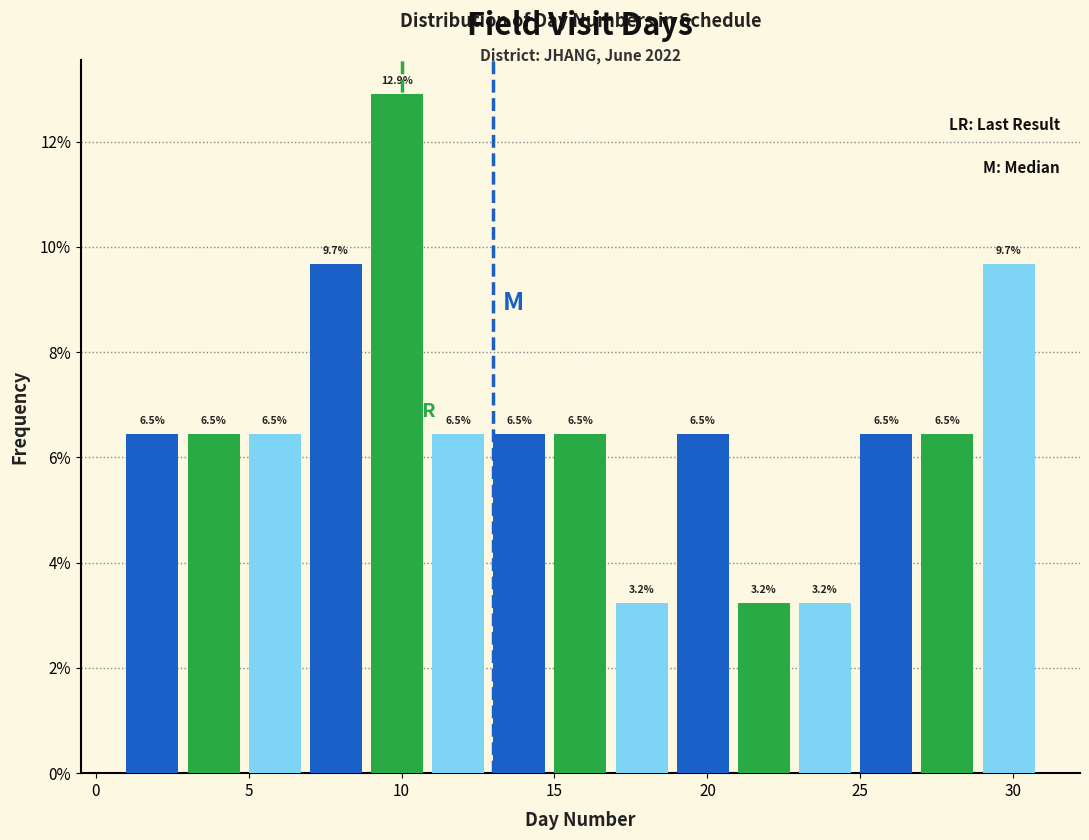

Over which range of the x-axis is the bar tallest?

9 to 11